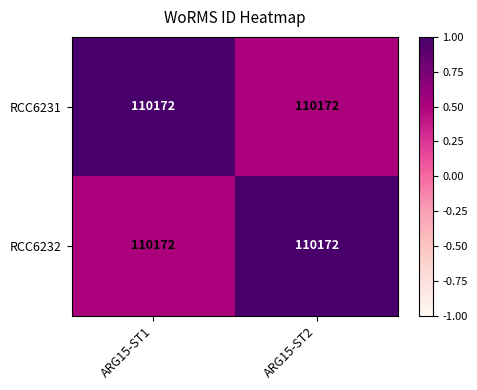

Which category has the lowest value across all series?

ARG15-ST2